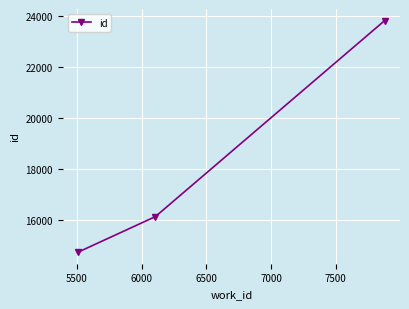

Count the values in the range 14747 to 23813.

3